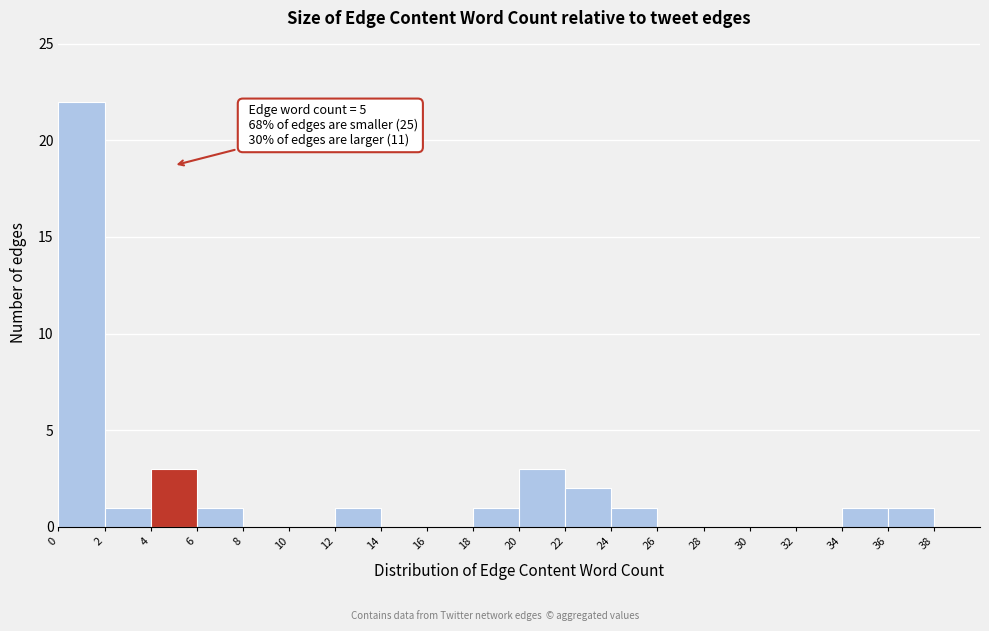

Over which range of the x-axis is the bar tallest?

0 to 2